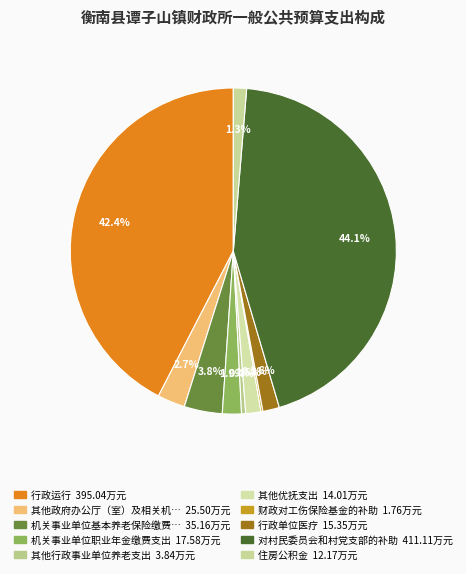

To the nearest percent, what is the average slice percentage?

10%